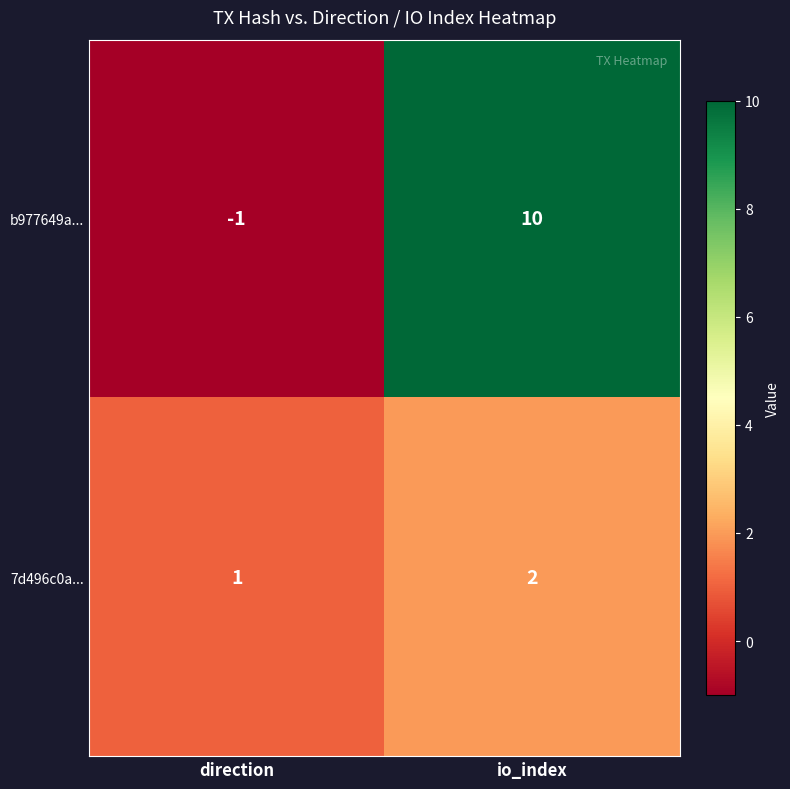

What is the sum of all b977649a... values?

9